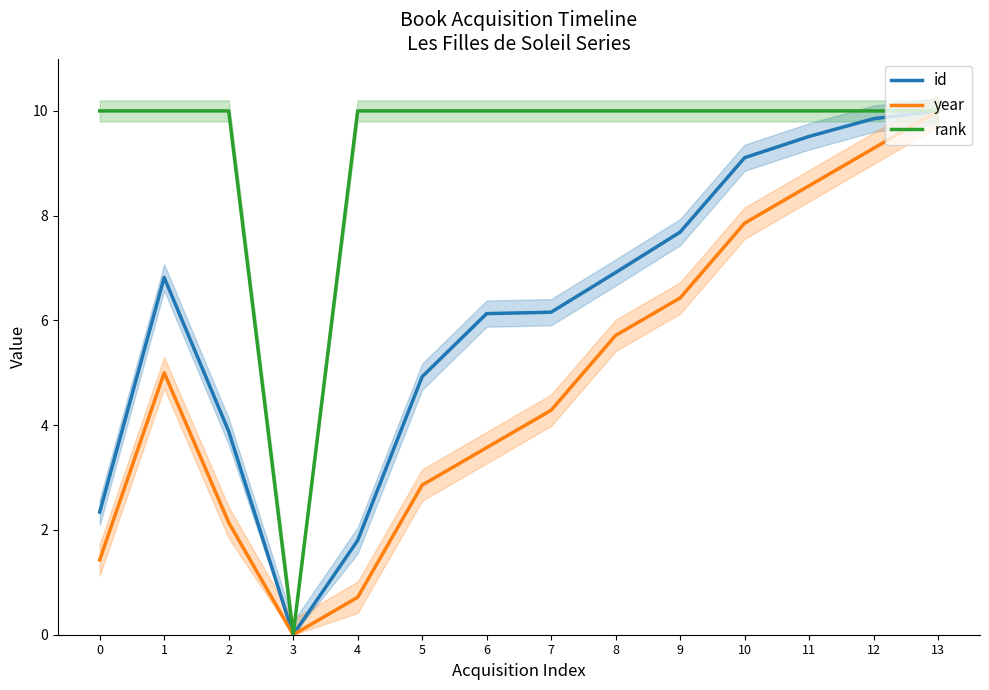

What is the difference between the id values at 8 and 6?

0.8